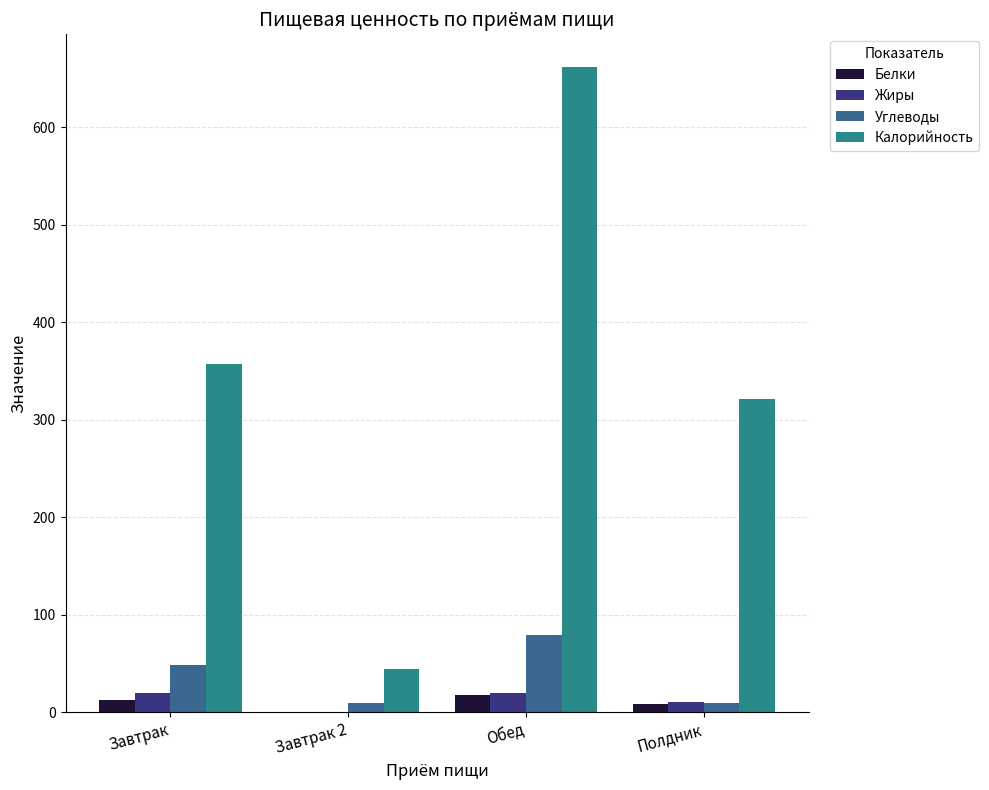

How many values in the Жиры series exceed 19?

2